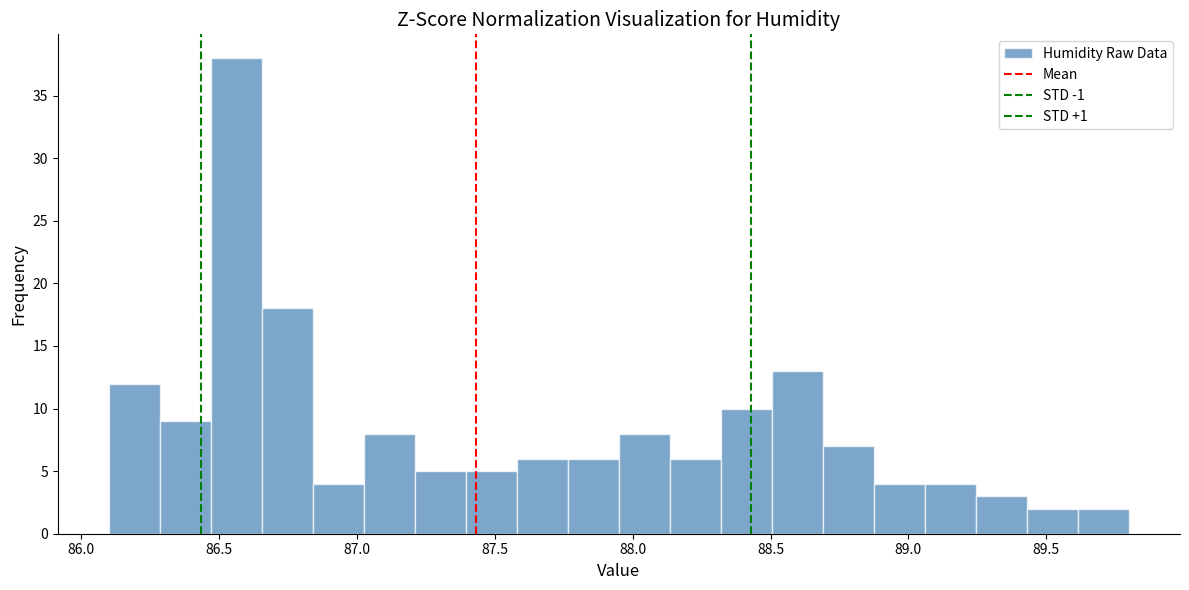

Read against the x-axis, roughly where is the centre of the tallest bar?

86.55